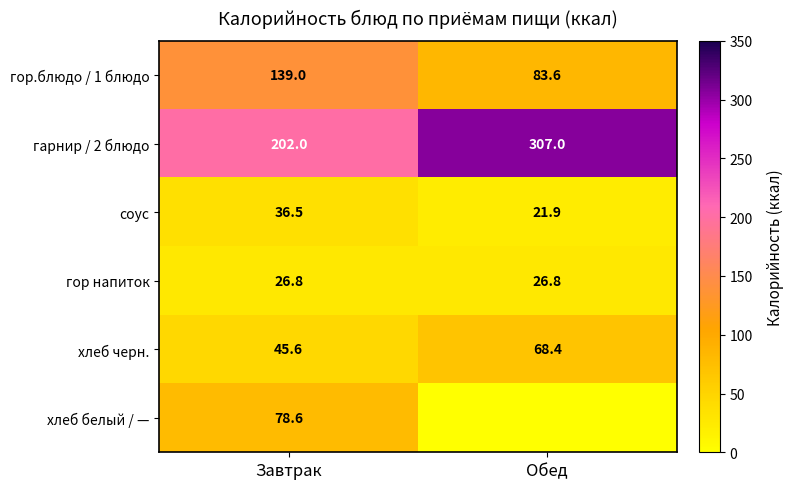

How many distinct data groups are displayed?

6